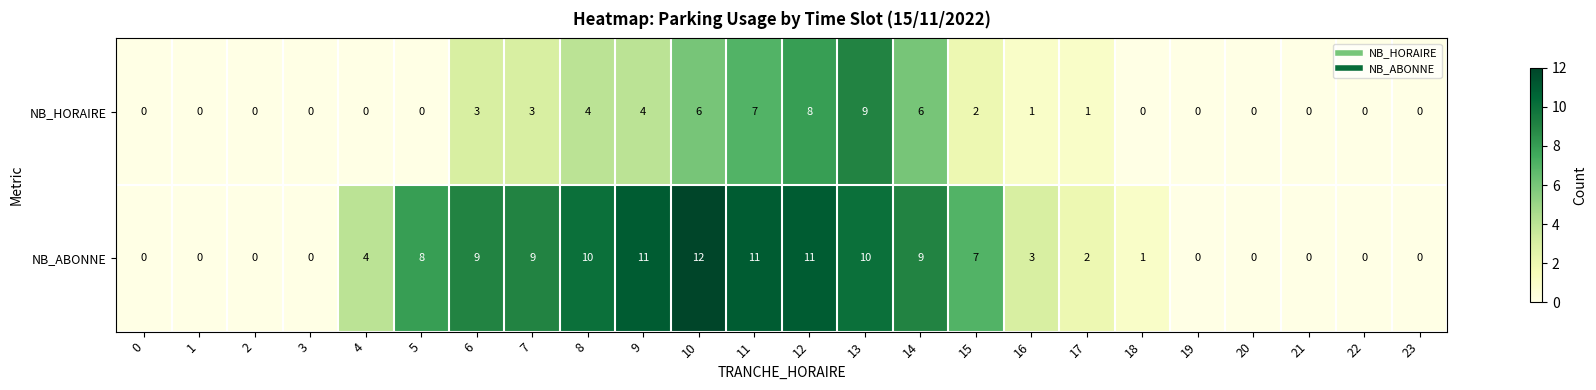

What is the average value of the NB_ABONNE series?

5